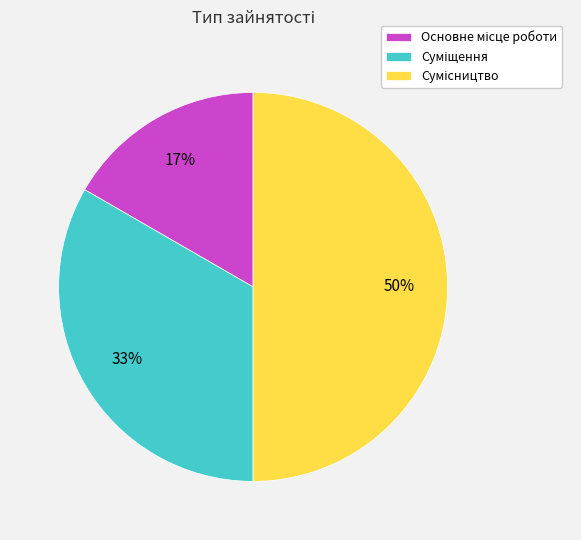

To the nearest percent, what is the average slice percentage?

33%